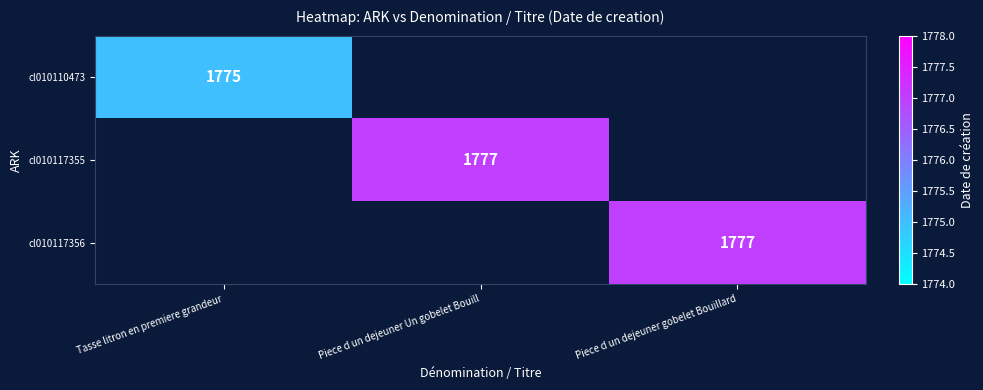

The cl010117356 series shows 1777 at Piece d un dejeuner gobelet Bouillard. True or false?

True